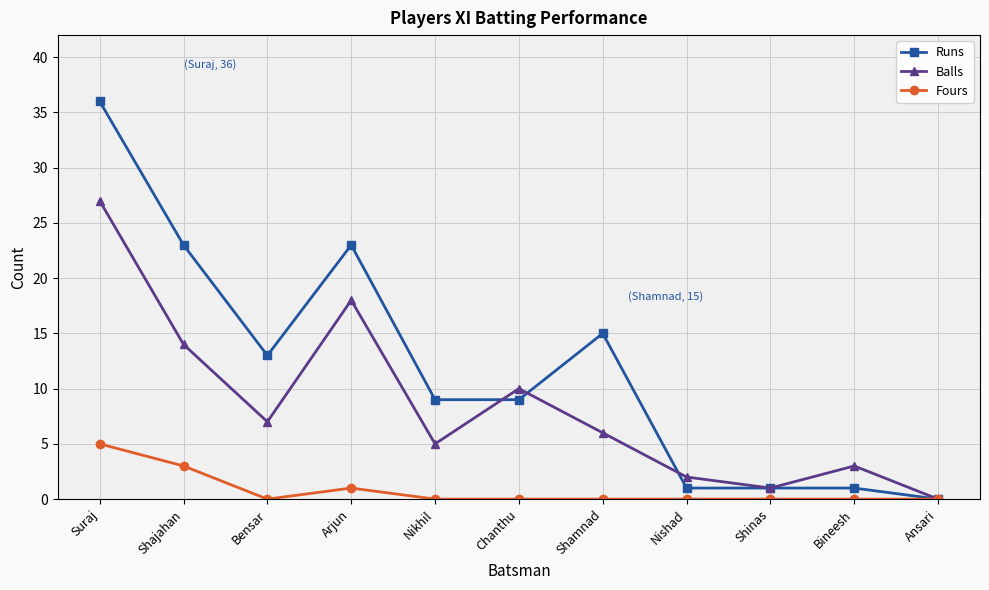

What is the sum of the Runs values at Bineesh and Nishad?

2